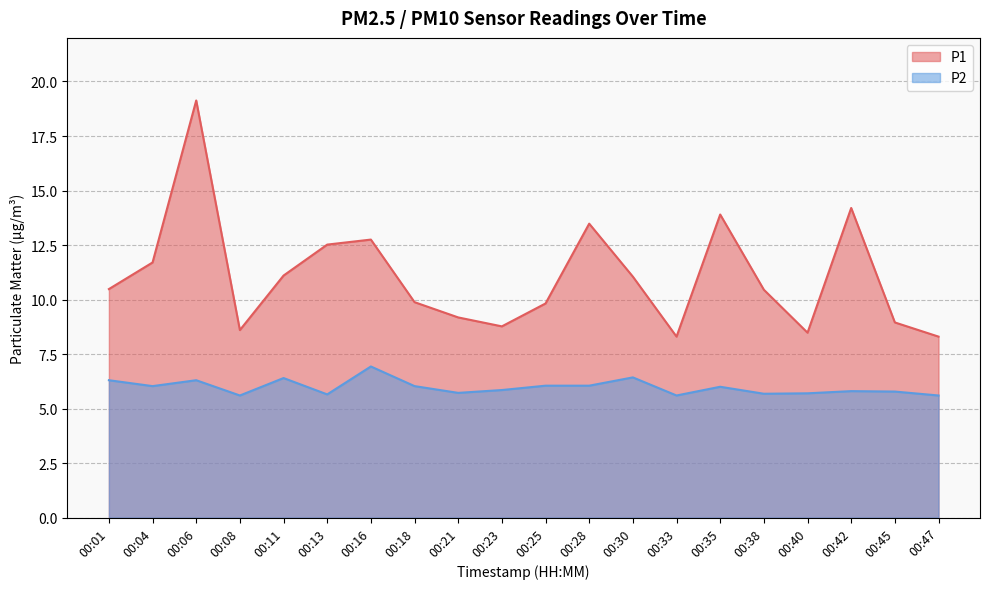

What is the value of the P1 point at the 3rd from the left?

19.1